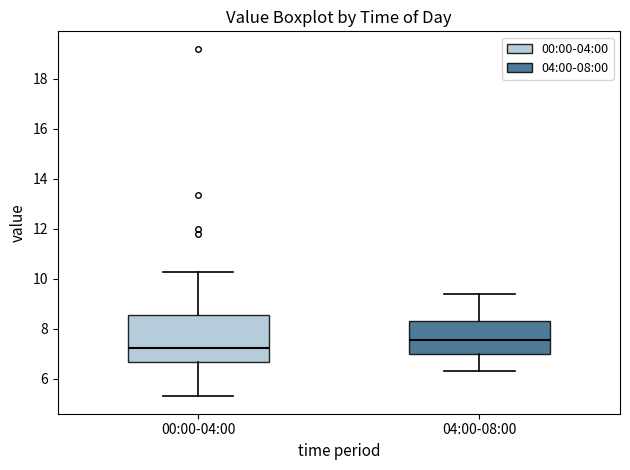

Reading left to right, transcribe this box plot: for each box, give where its median line is, the range the box spans, and where its two whiskers end, as read against the y-axis. The values are not printed on the chart, so give them approximately, as read against the axis.

00:00-04:00: median 7.2, box 6.6 to 8.6, whiskers 5.4 to 10.2
04:00-08:00: median 7.6, box 7.0 to 8.4, whiskers 6.4 to 9.4